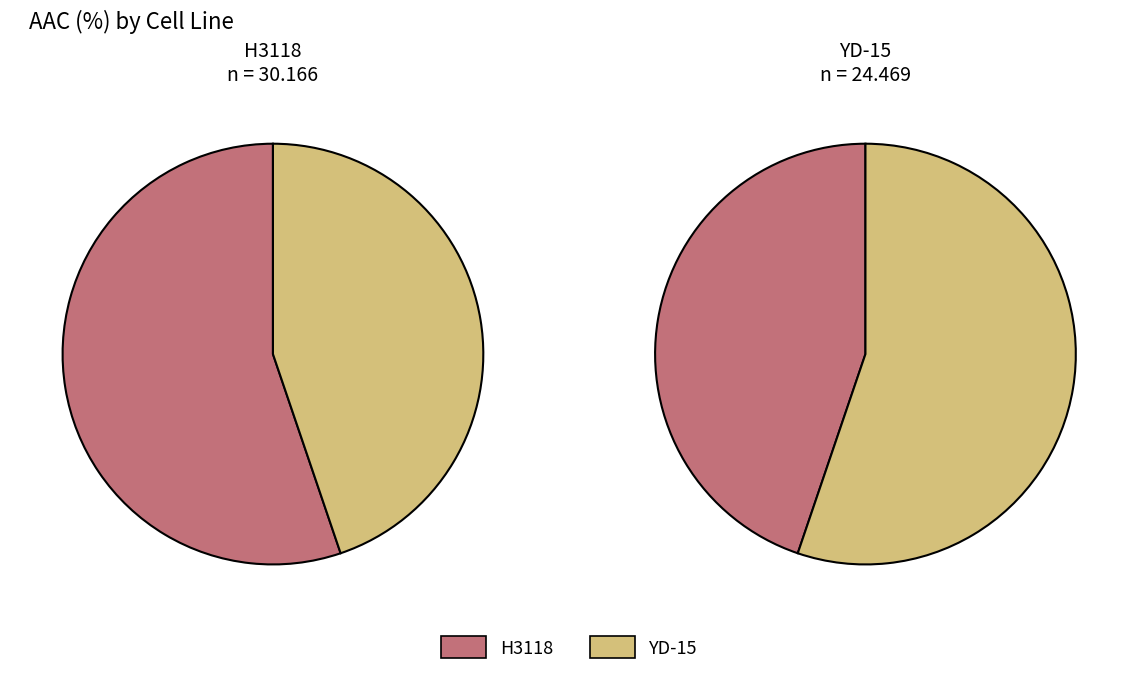

To the nearest percent, what is the combined percentage of H3118 and YD-15?

100%